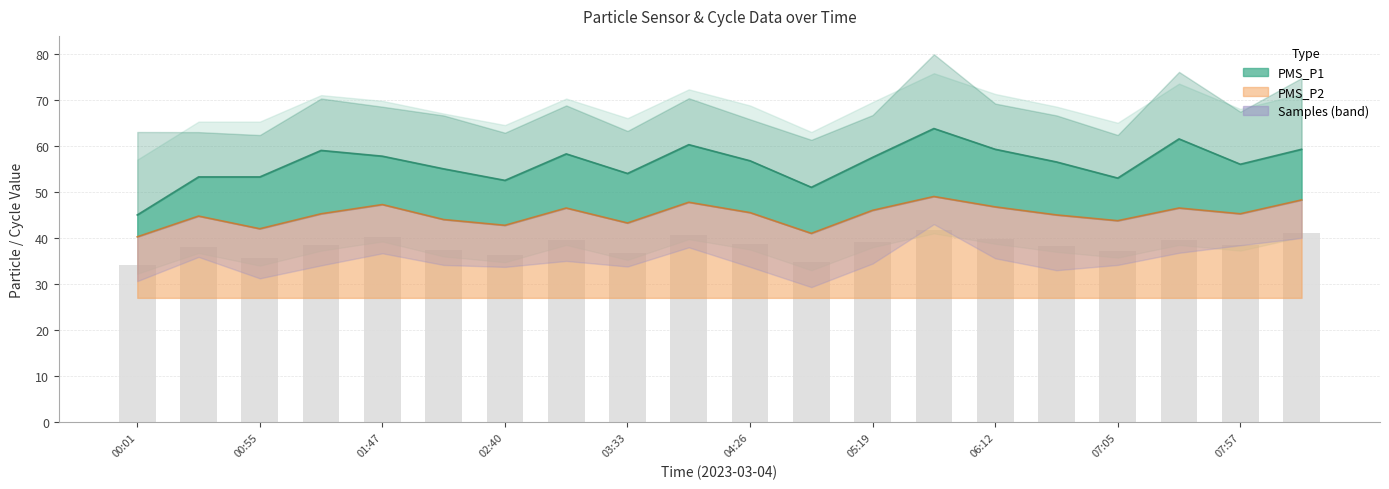

What is the average value?

38.3